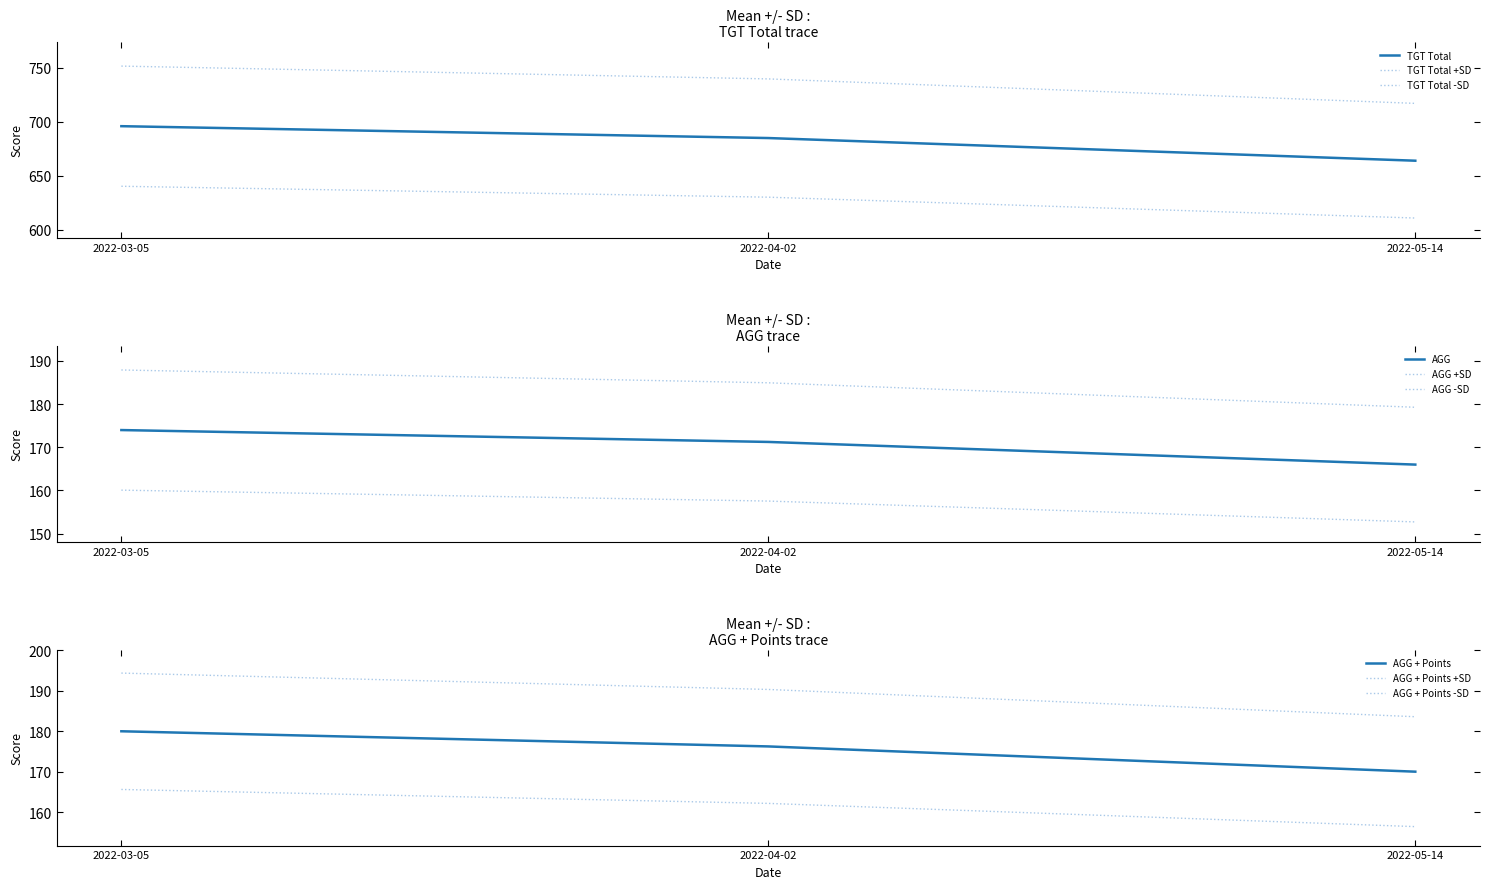

Which series has the largest total across all categories?

TGT Total